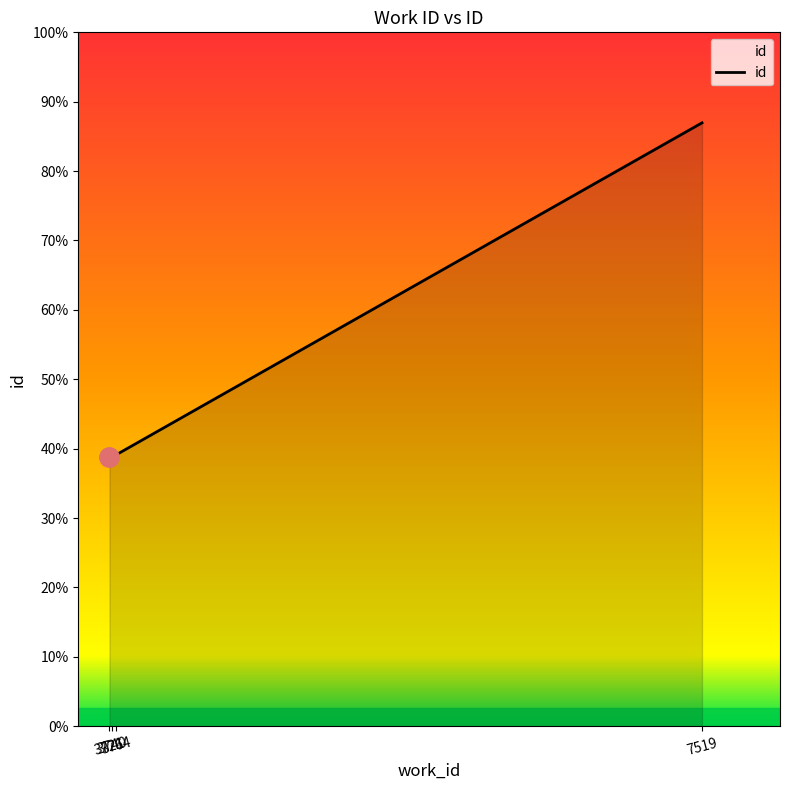

Is it true that the value at 3721 is 4788?

False